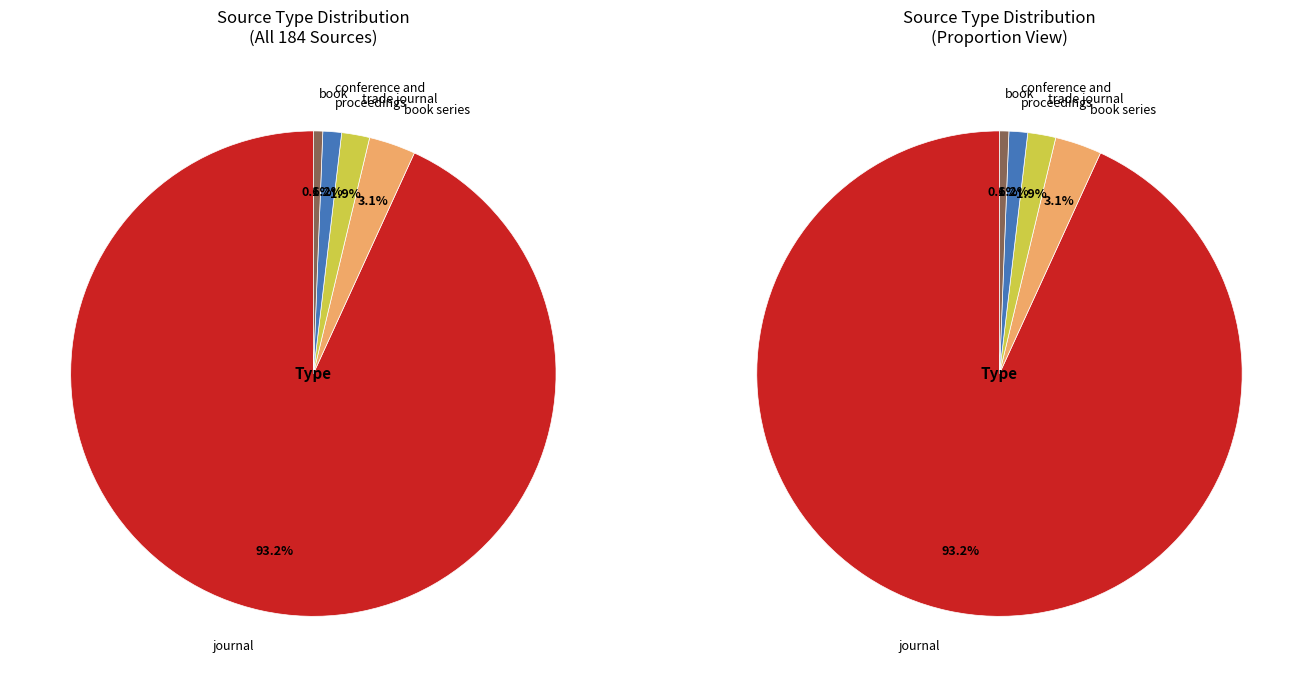

Between conference and proceedings and book series, which is larger?

book series